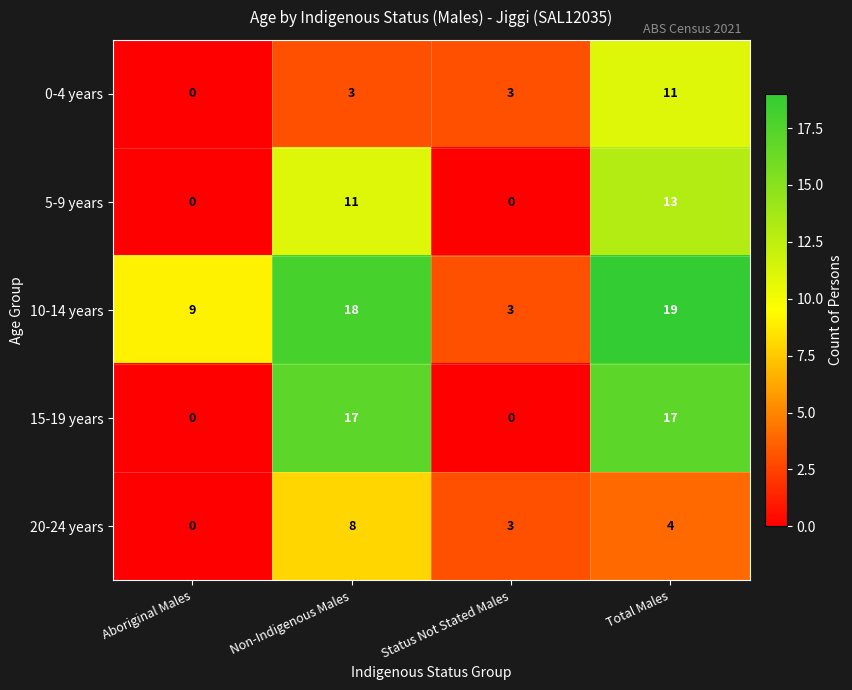

The 0-4 years series shows 11 at Total Males. True or false?

True